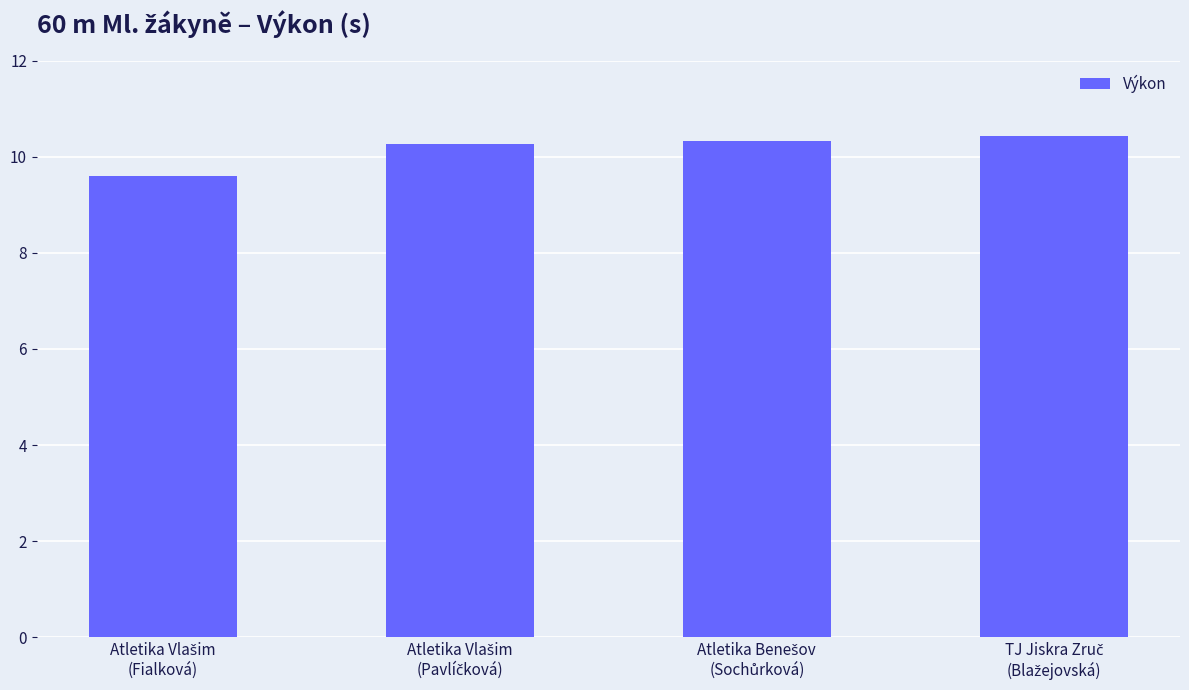

What is the average value?

10.2